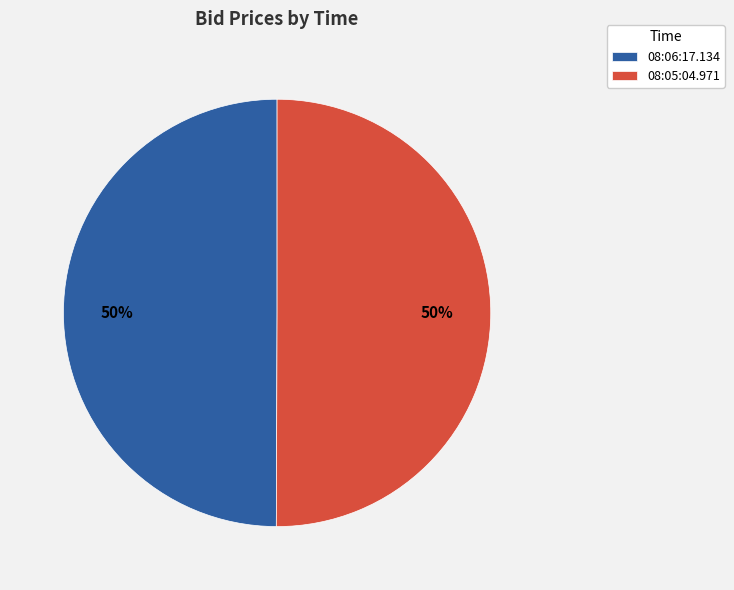

Approximately how many times larger is the value at 08:05:04.971 compared to 08:06:17.134?

1.0